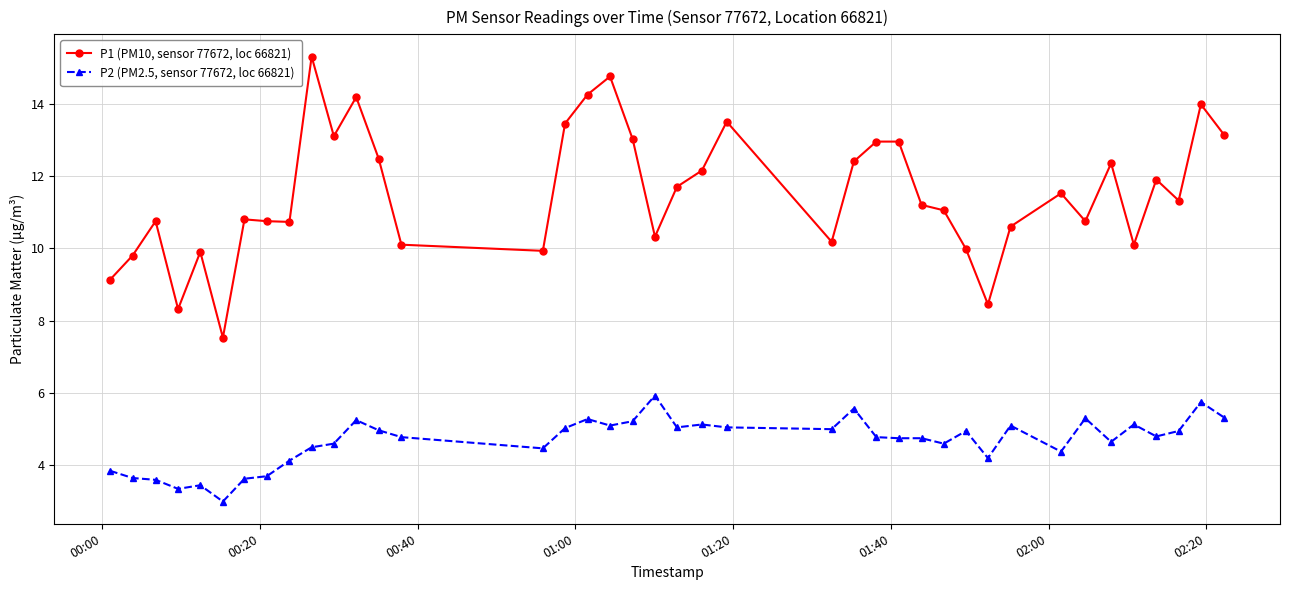

Rank the series by their average value, from highest to lowest.

P1 (PM10, sensor 77672, loc 66821), P2 (PM2.5, sensor 77672, loc 66821)